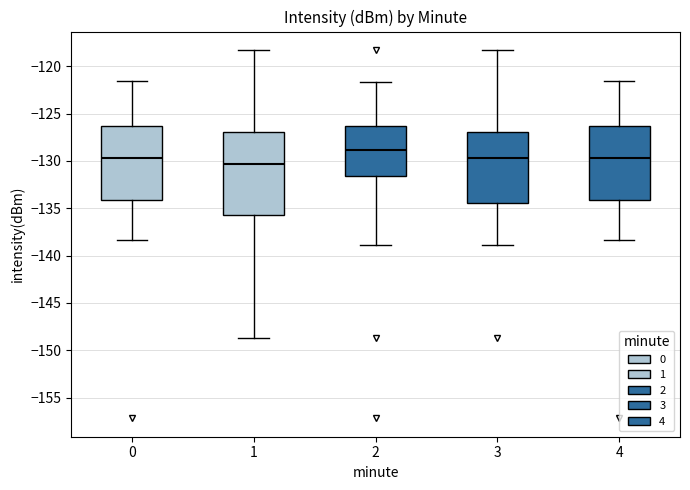

Reading left to right, read every box against the y-axis: the position of its median line, the range the box covers, and the ends of its whiskers. The values are not printed on the chart, so give them approximately, as read against the axis.

0: median -129.5, box -134.0 to -126.5, whiskers -138.5 to -121.5
1: median -130.5, box -135.5 to -127.0, whiskers -148.5 to -118.5
2: median -129.0, box -131.5 to -126.5, whiskers -139.0 to -121.5
3: median -129.5, box -134.5 to -127.0, whiskers -139.0 to -118.5
4: median -129.5, box -134.0 to -126.5, whiskers -138.5 to -121.5